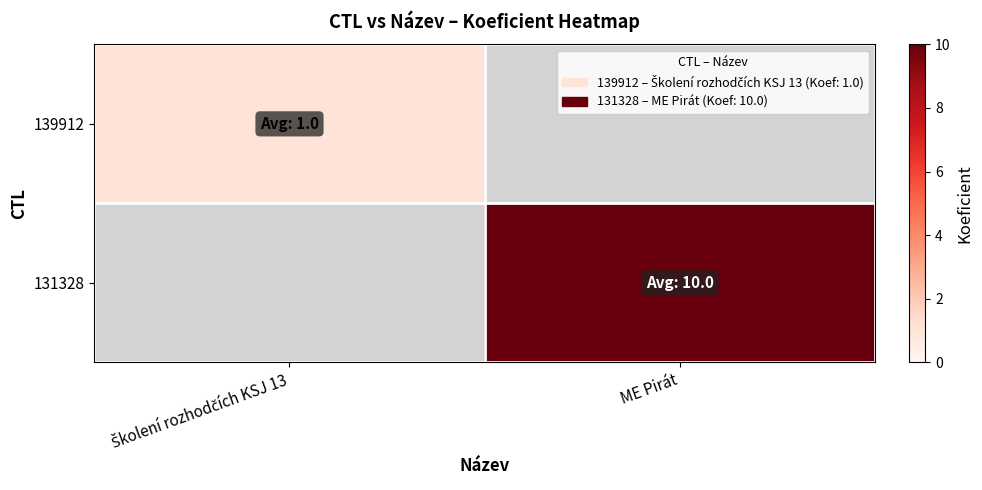

List the series in order of their overall mean, lowest first.

139912, 131328